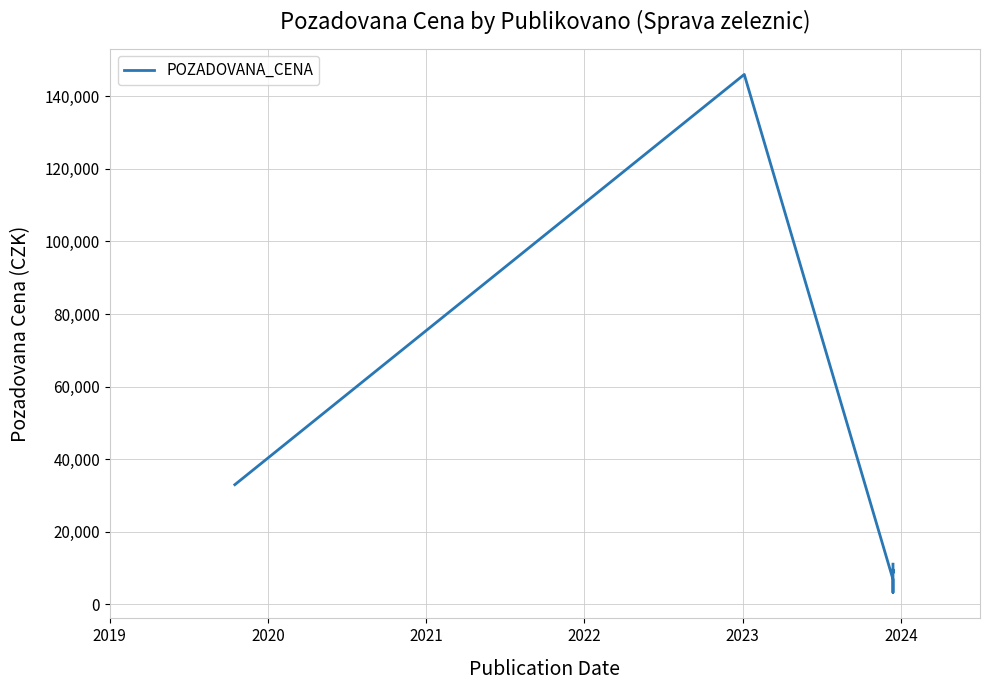

Between 2024 and 2019, which is larger?

2019